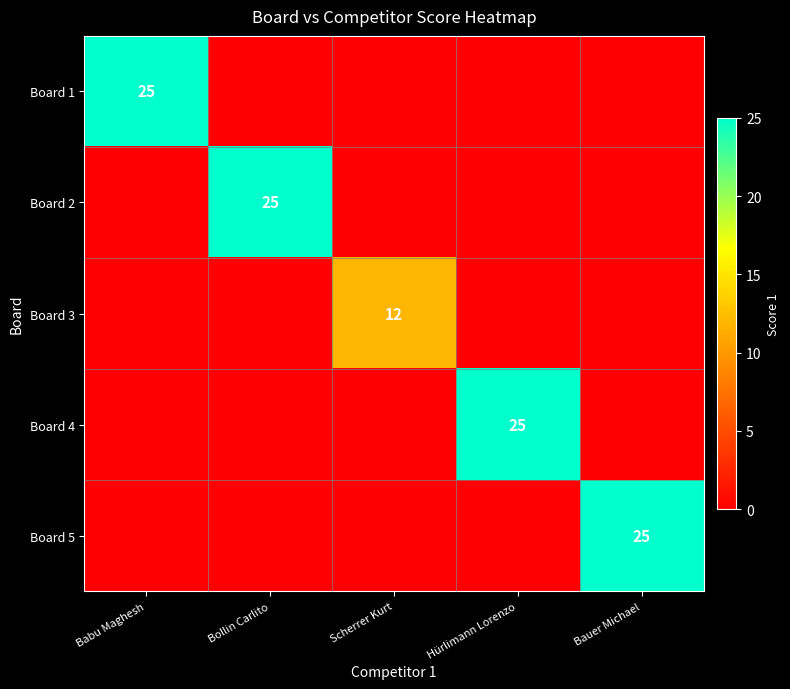

The value of Board 2 at Bollin Carlito is 14. True or false?

False